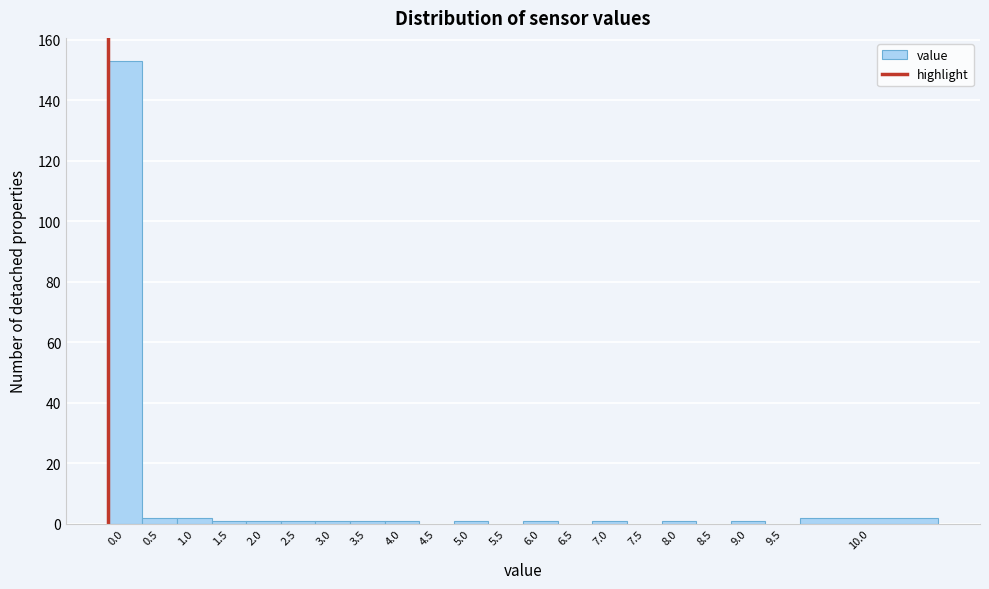

Reading left to right, transcribe all the data shown in this chart.

0.0=153	0.5=2	1.0=2	1.5=1	2.0=1	2.5=1	3.0=1	3.5=1	4.0=1	4.5=0	5.0=1	5.5=0	6.0=1	6.5=0	7.0=1	7.5=0	8.0=1	8.5=0	9.0=1	9.5=0	10.0=2